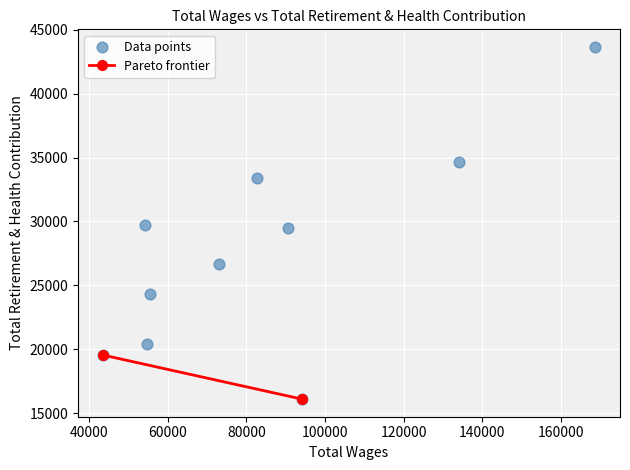

What is the range of Y values (max minus min)?

27571